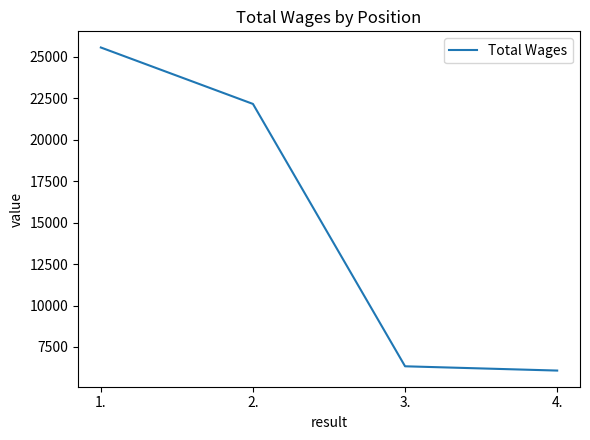

List the labels in order of value, smallest first.

4., 3., 2., 1.